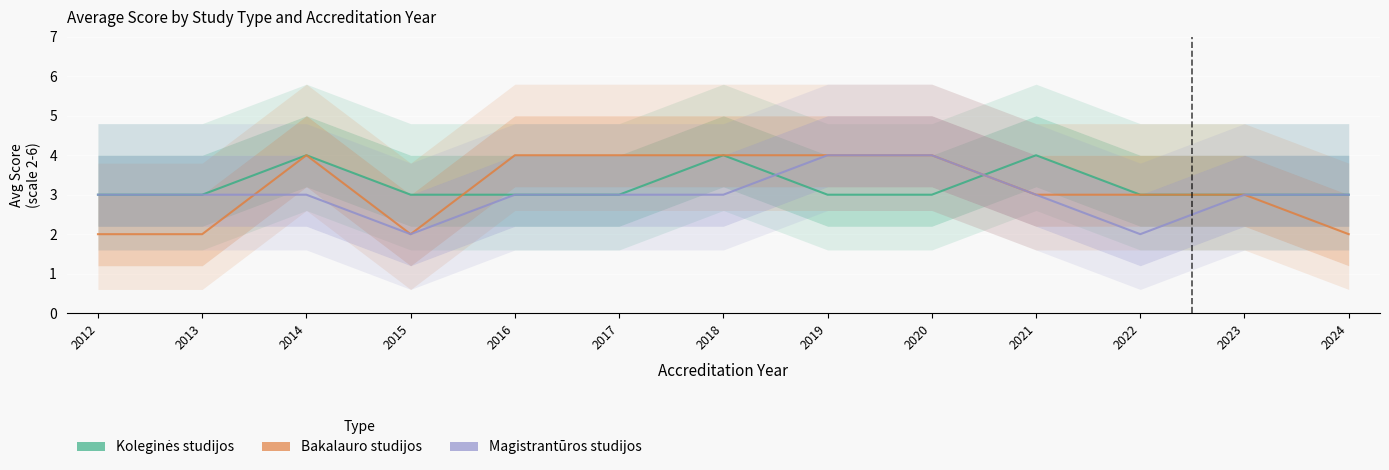

Is it true that Magistrantūros studijos equals 3 at 2017?

True